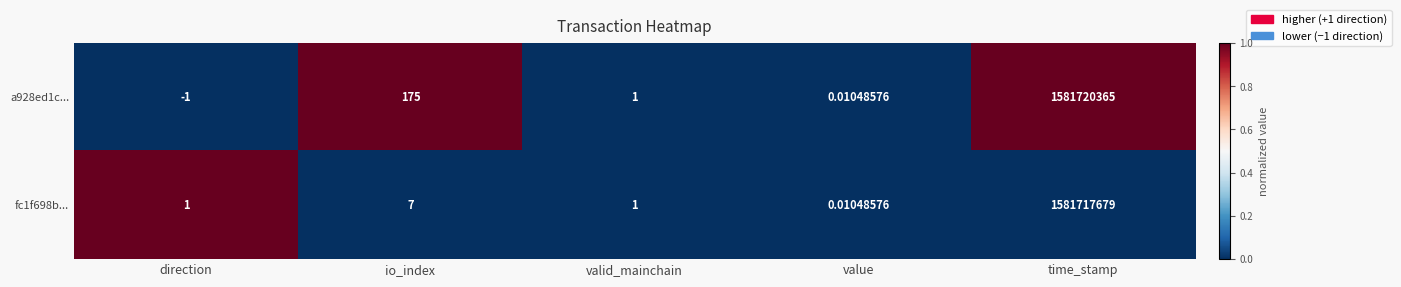

Which series changed the most between direction and io_index?

a928ed1c...